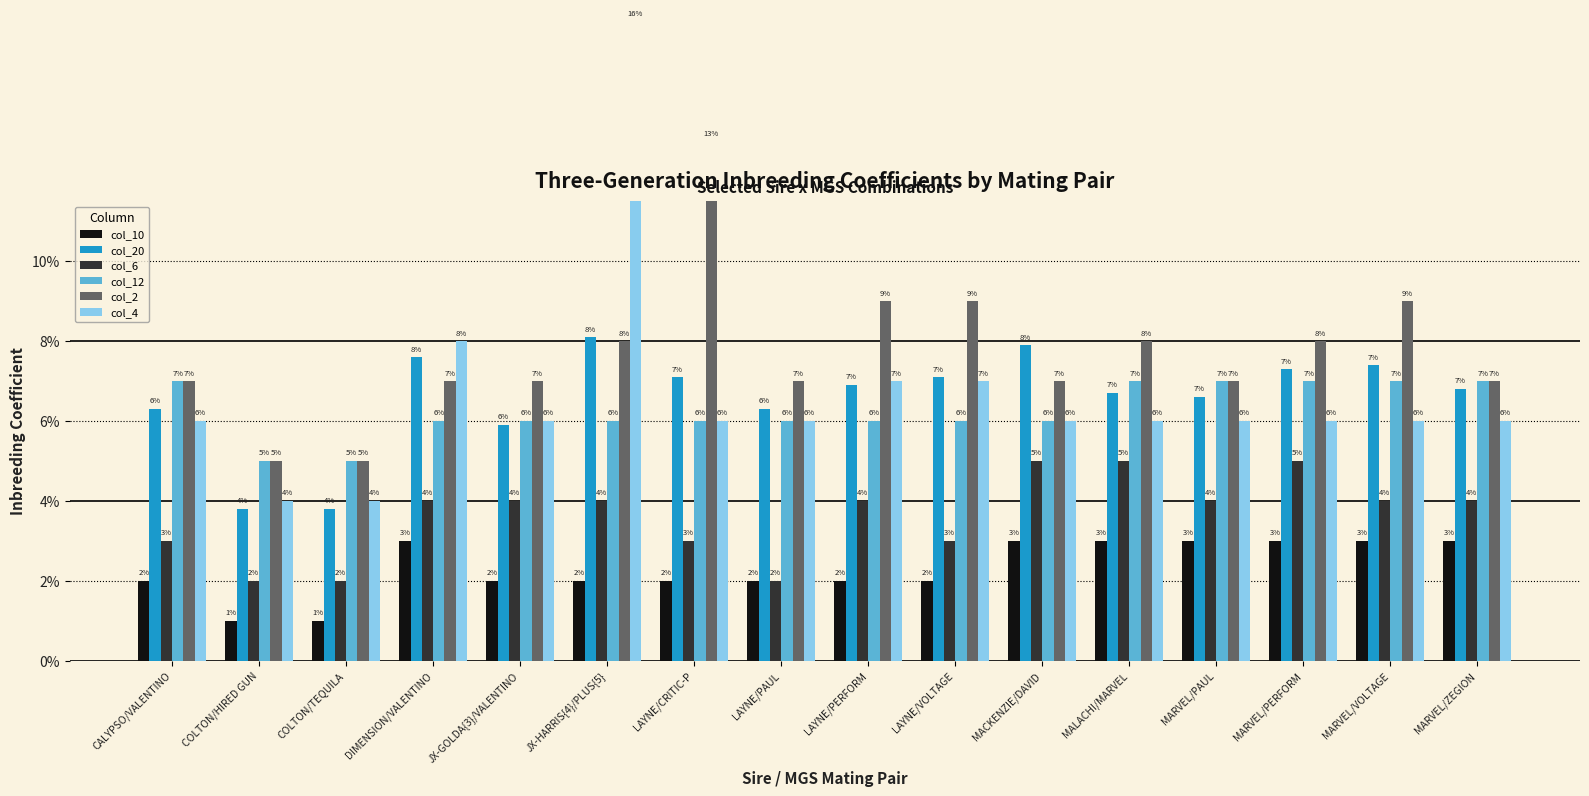

How many bars are there in total?

96